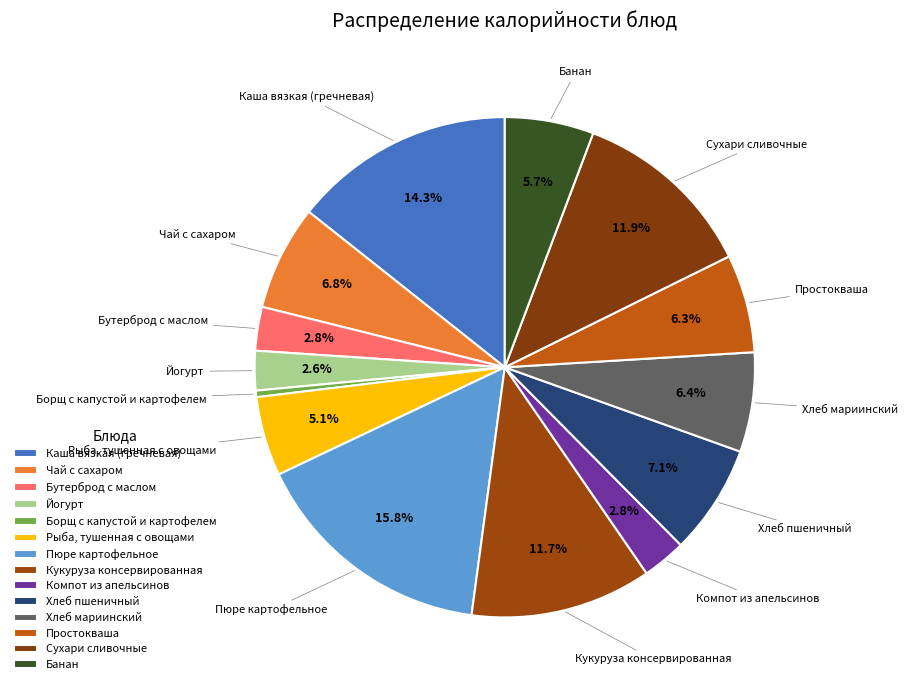

True or false: Йогурт accounts for 3% of the total.

True